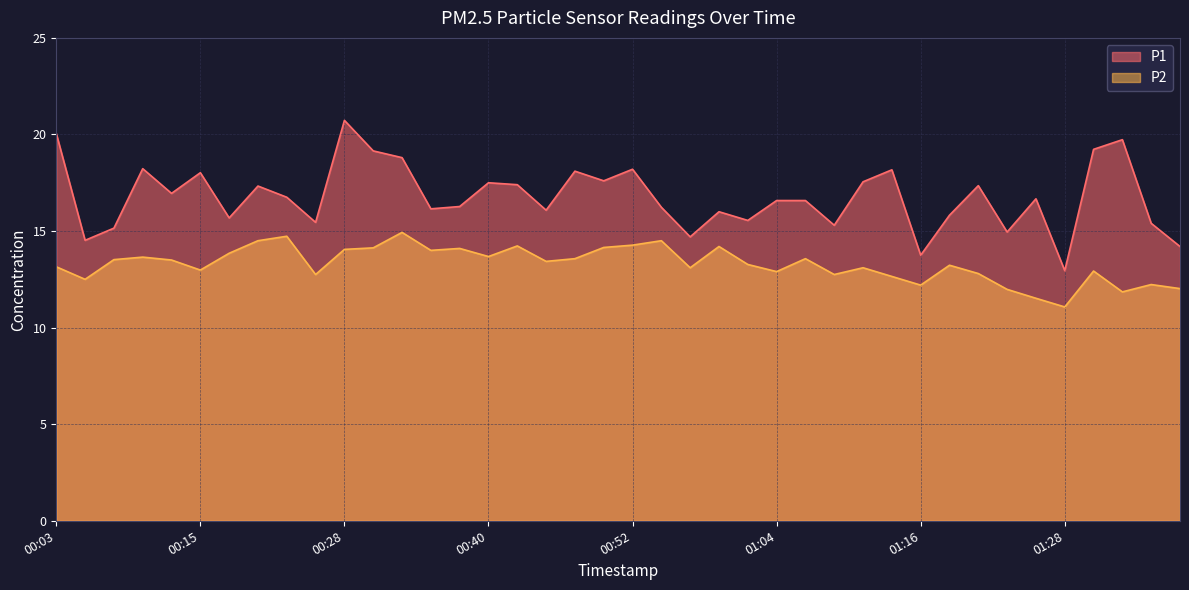

True or false: P1 has more than 2 points higher than both neighbors.

True